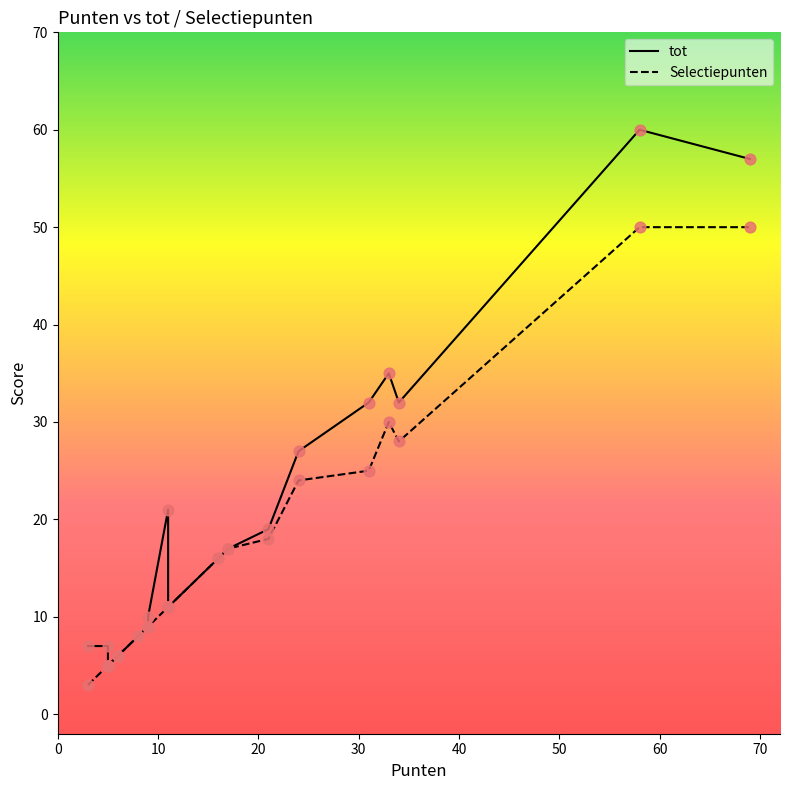

Which series has the largest total across all categories?

tot